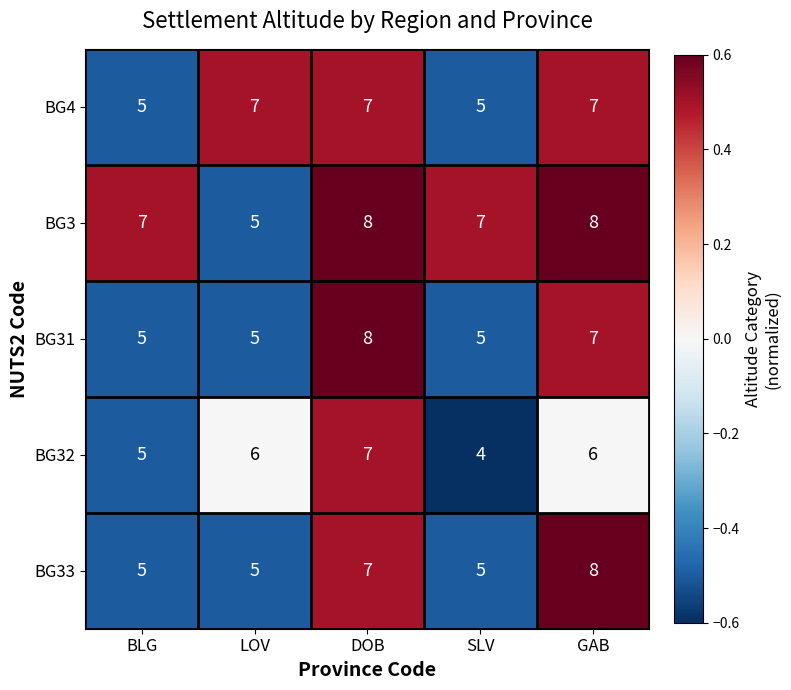

What is the average value of the BG31 series?

6